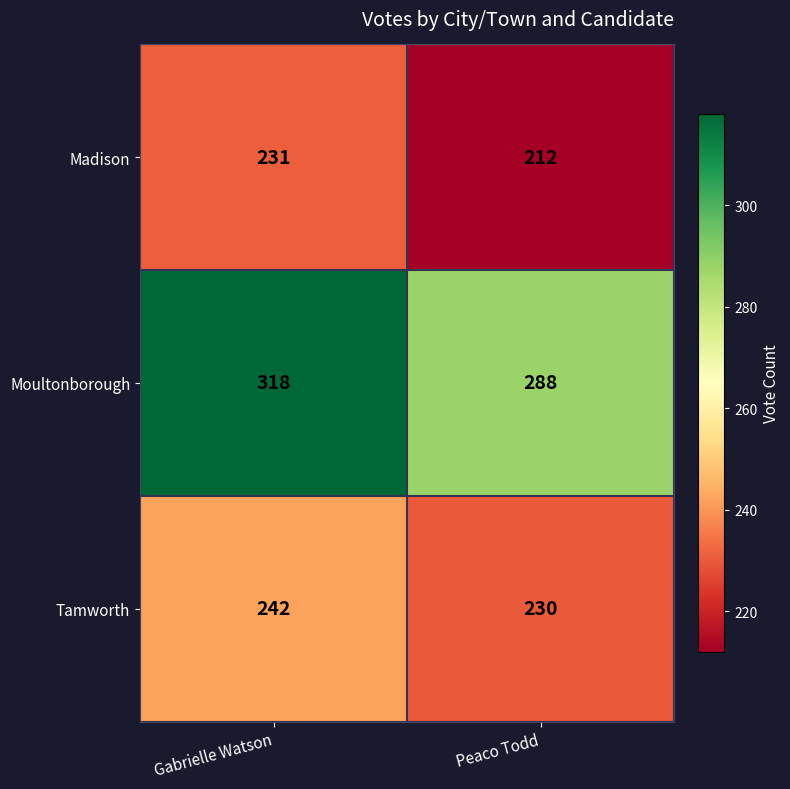

Reading left to right, extract all data points from this chart.

Madison: Gabrielle Watson=231	Peaco Todd=212
Moultonborough: Gabrielle Watson=318	Peaco Todd=288
Tamworth: Gabrielle Watson=242	Peaco Todd=230